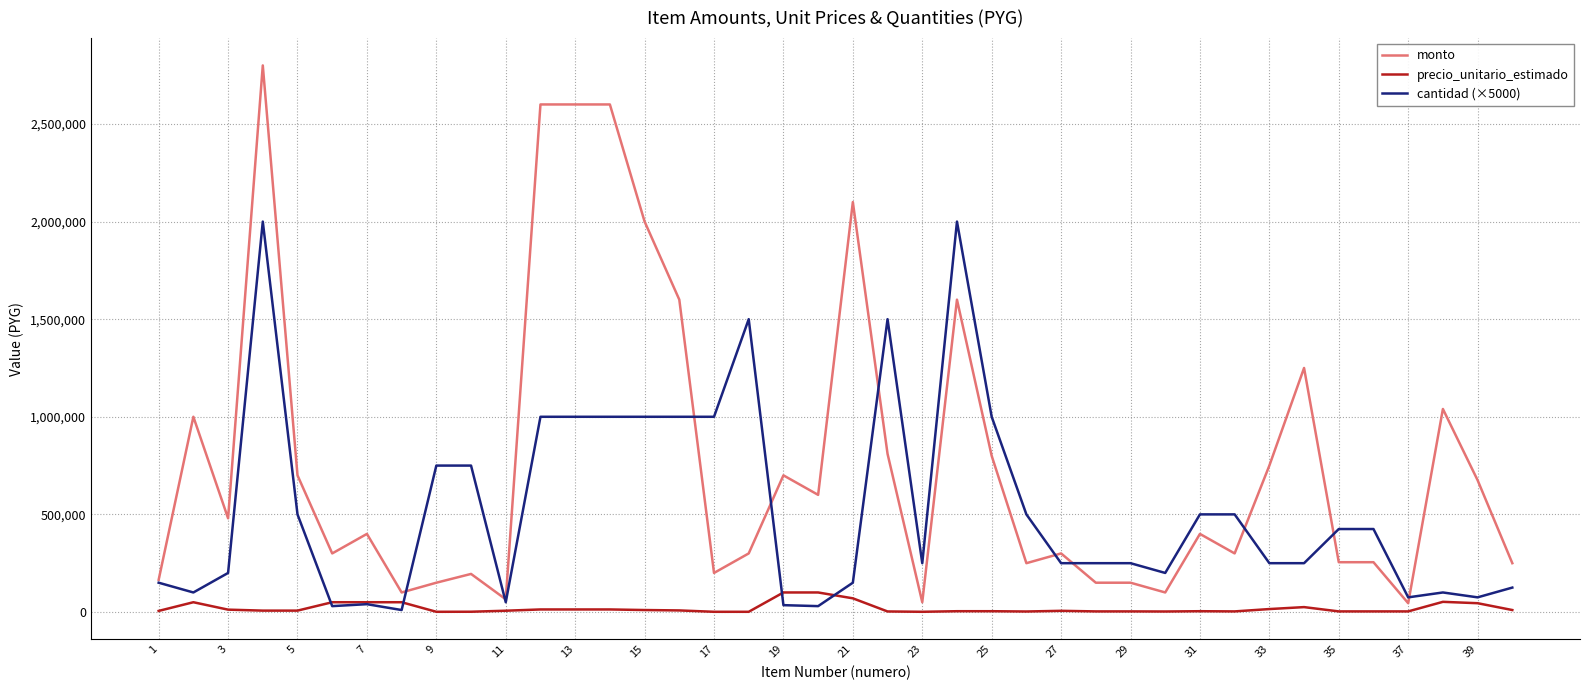

Which series has the widest spread of values?

monto